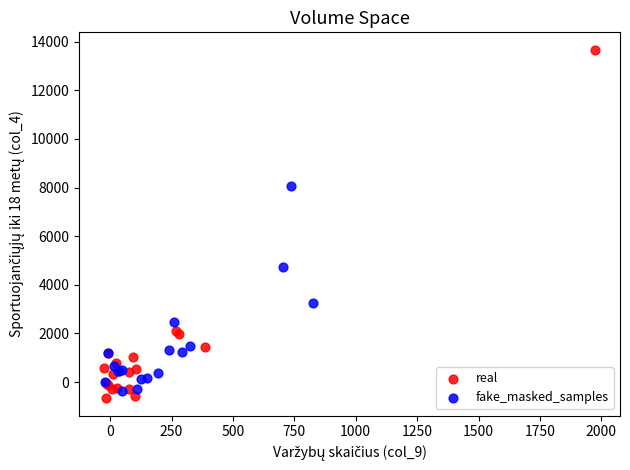

Which series has the largest Y range (max minus min)?

real